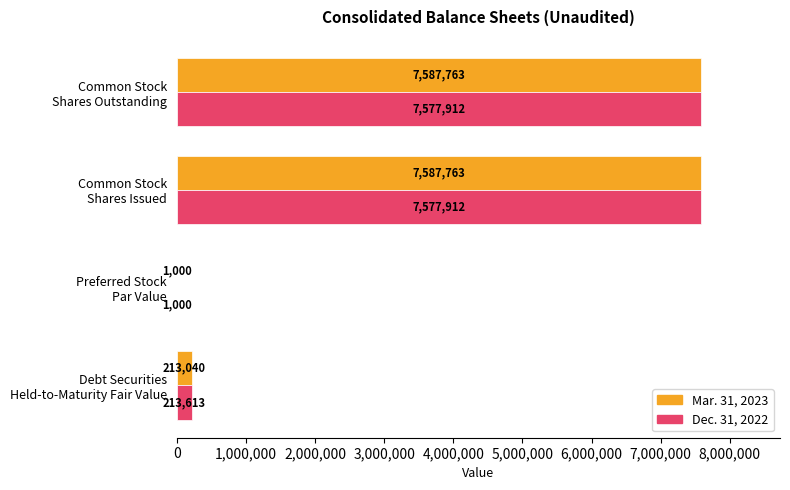

Which series has the largest total across all categories?

Mar. 31, 2023